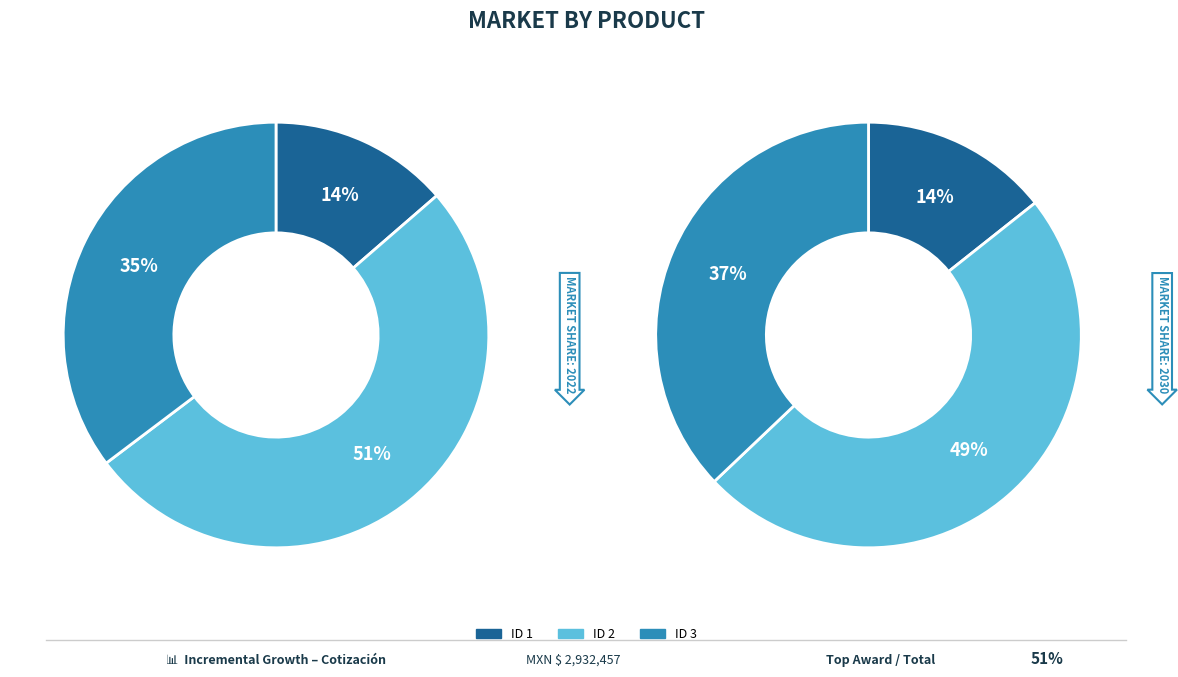

Does CONSTRUCTORA INGMATH S.A. DE C.V. (ID 3) account for over 50% of the chart?

No